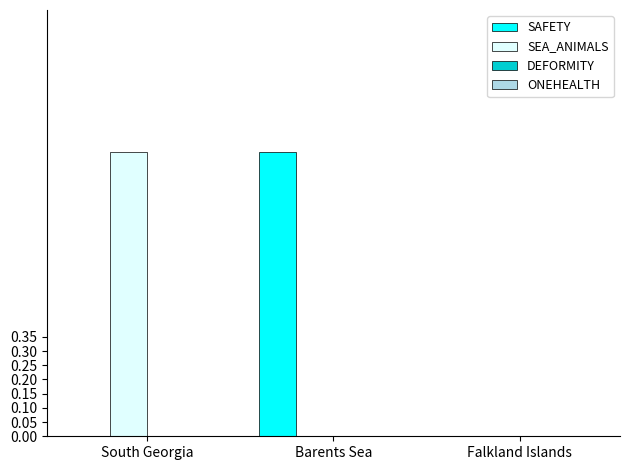

Are the bars grouped side by side (vs. stacked)?

Yes